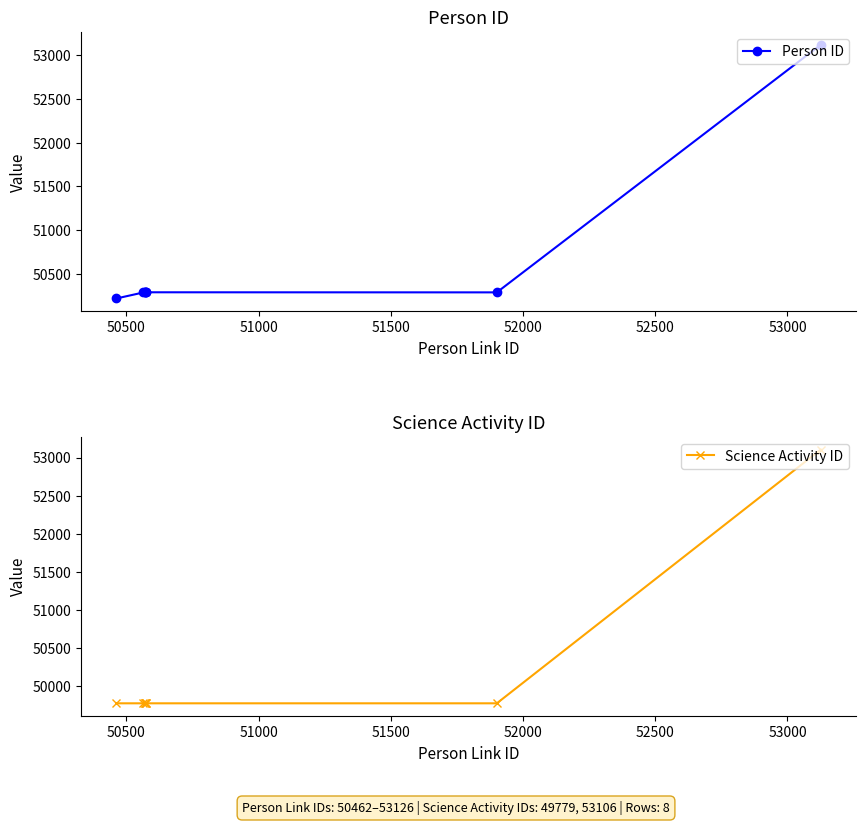

True or false: Science Activity ID has more than 1 points higher than both neighbors.

False